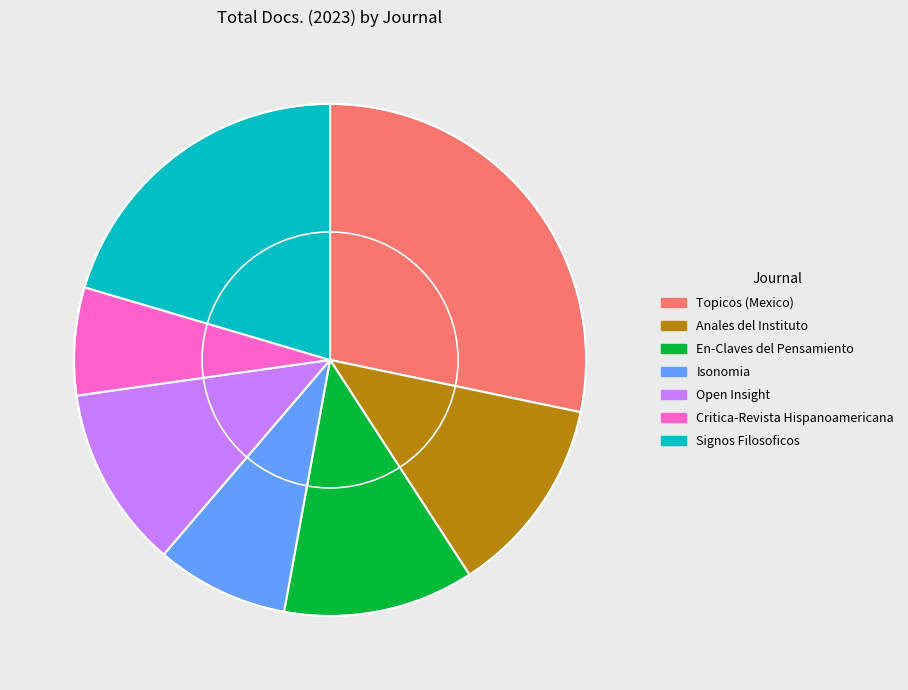

How many slices are in this pie chart?

7